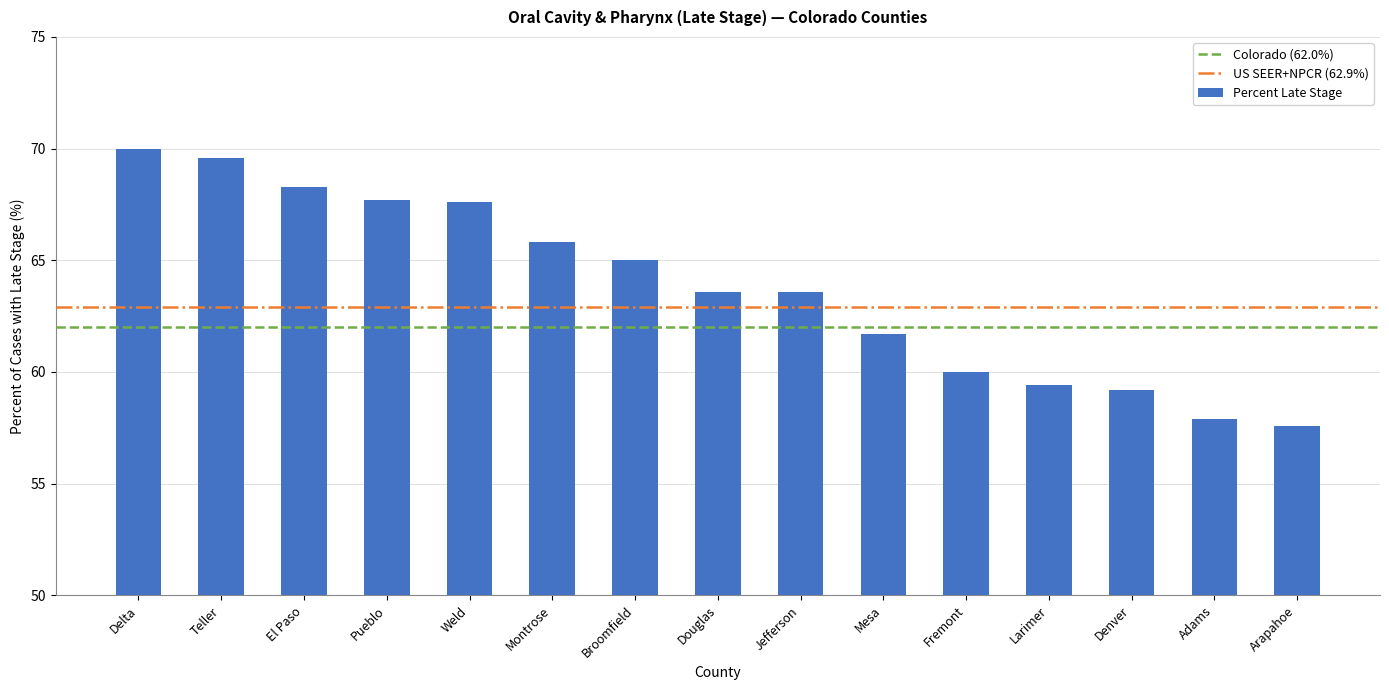

What is the change in value from Teller to Jefferson?

-6.0